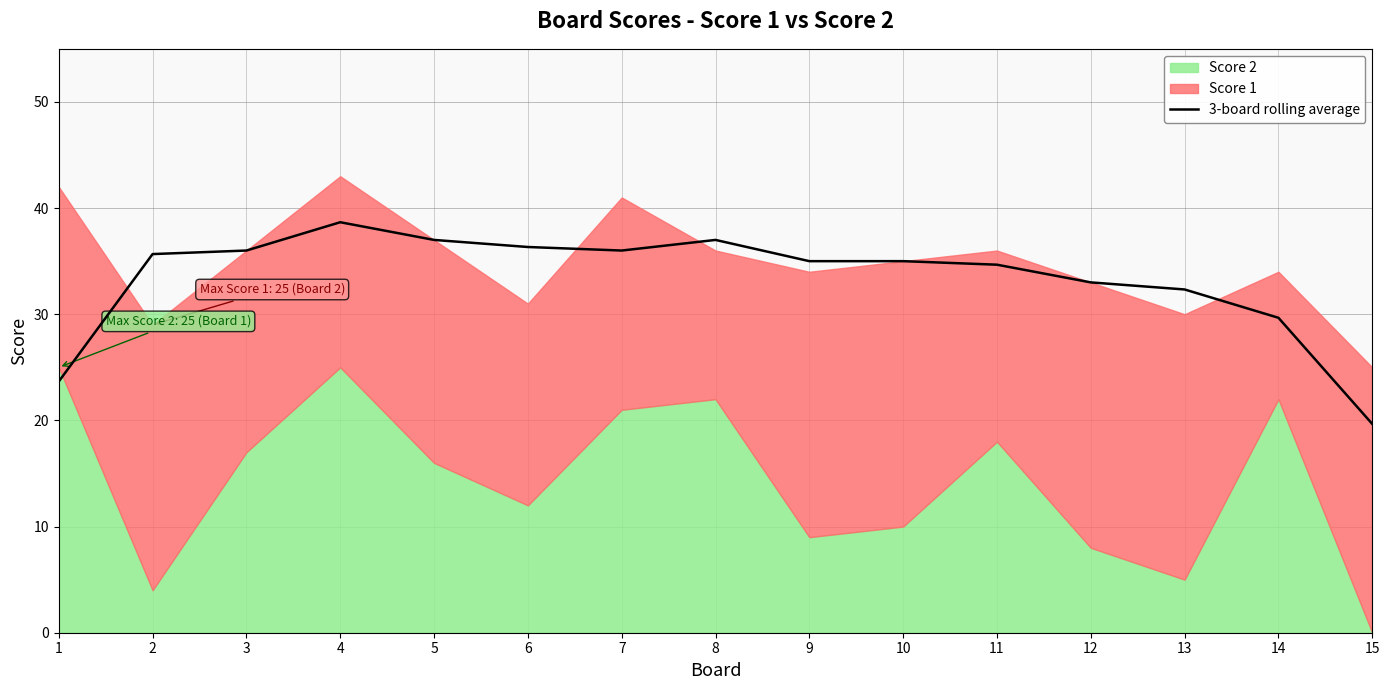

Between 2 and 4, which is larger?

4